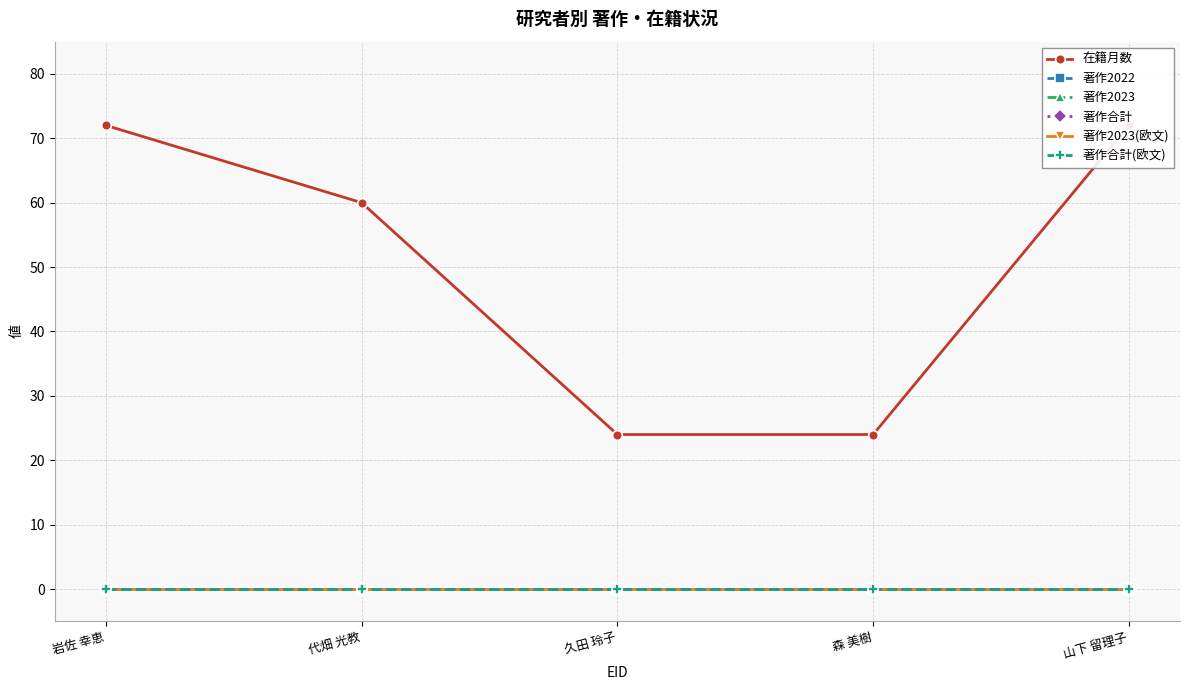

True or false: 著作合計(欧文) has more than 1 interior local peaks.

False